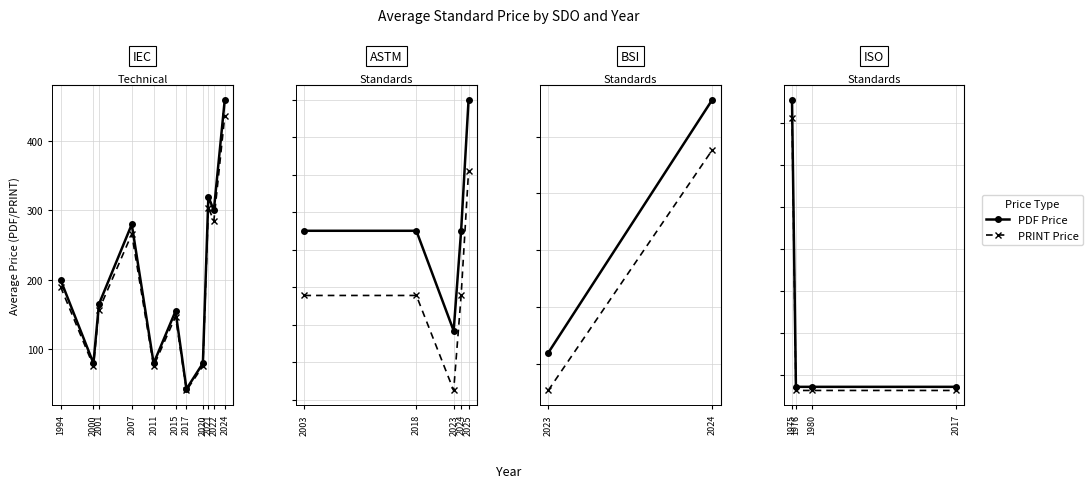

How many series are shown in this chart?

2